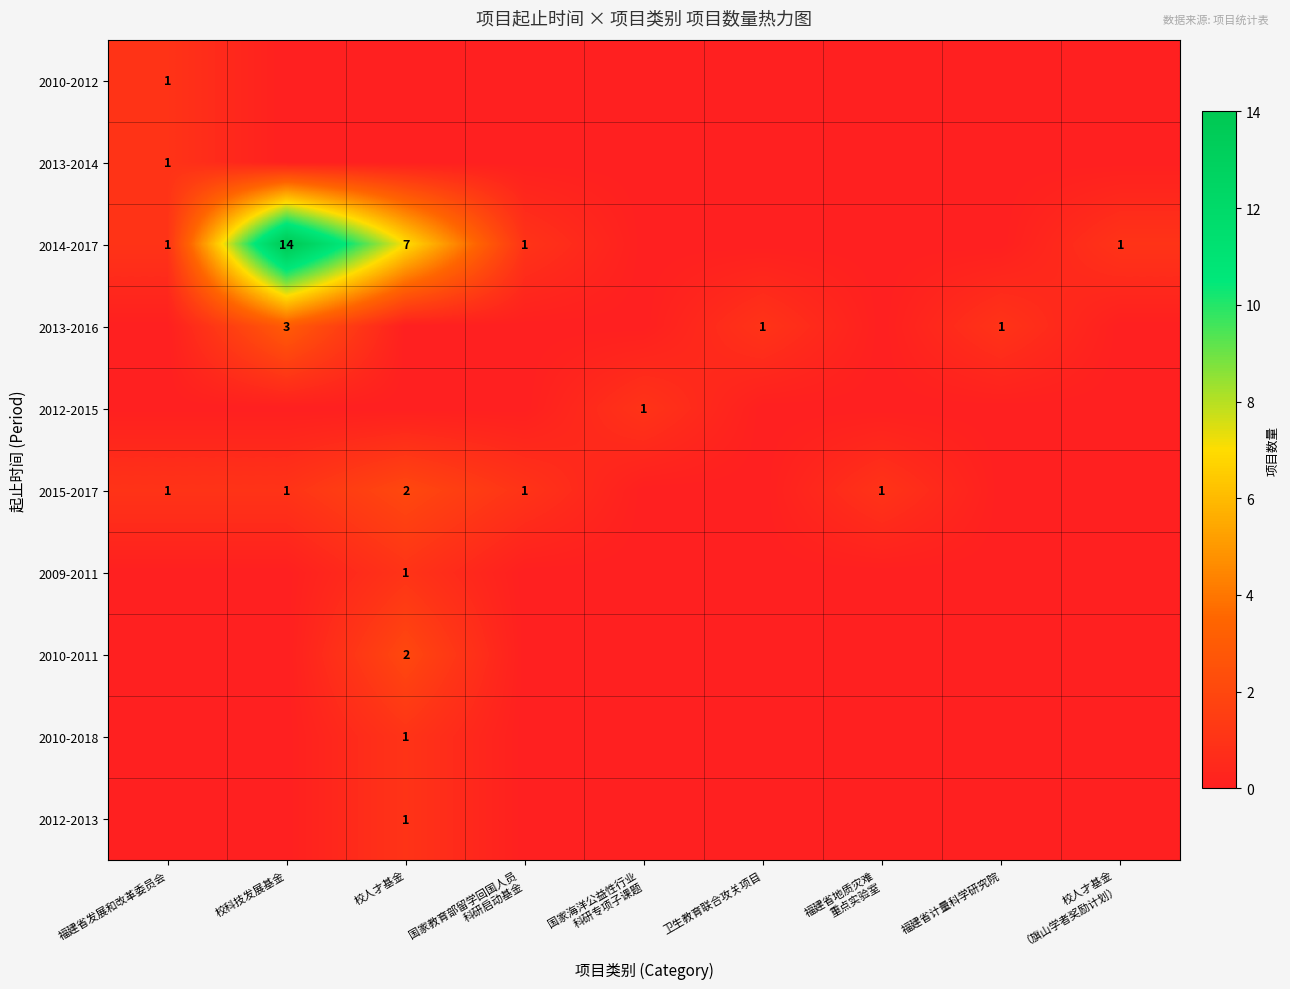

True or false: 2015-2017 has a value of 0 at 福建省发展和改革委员会.

False